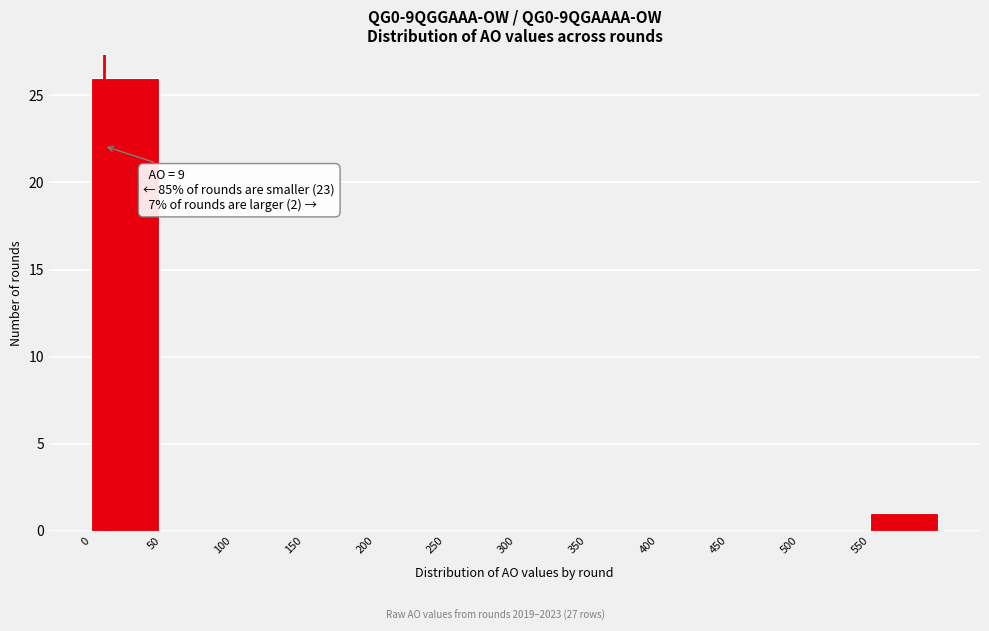

Over which range of the x-axis is the bar tallest?

0 to 50